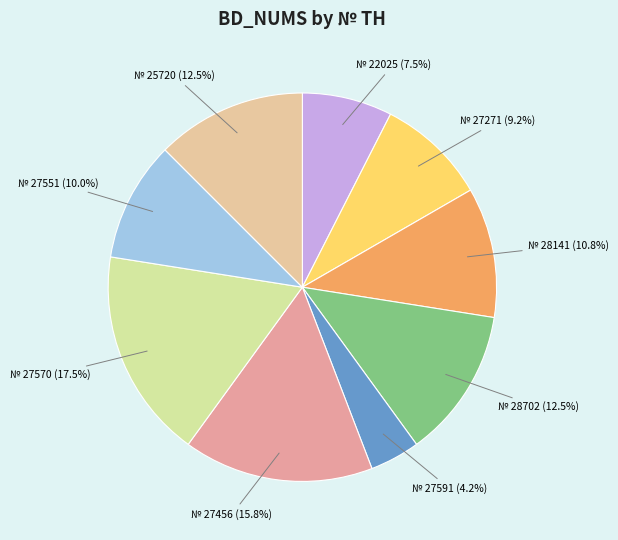

How many slices are in this pie chart?

9